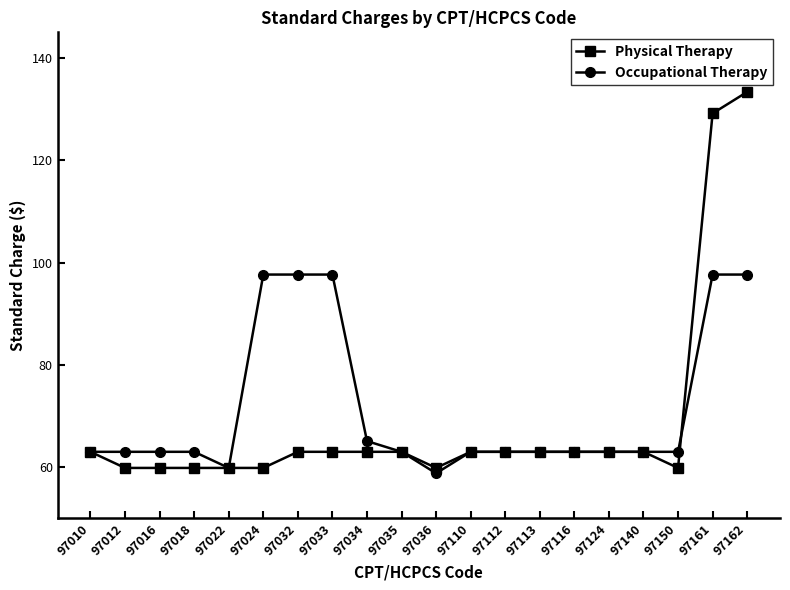

How many lines are shown in the chart?

2